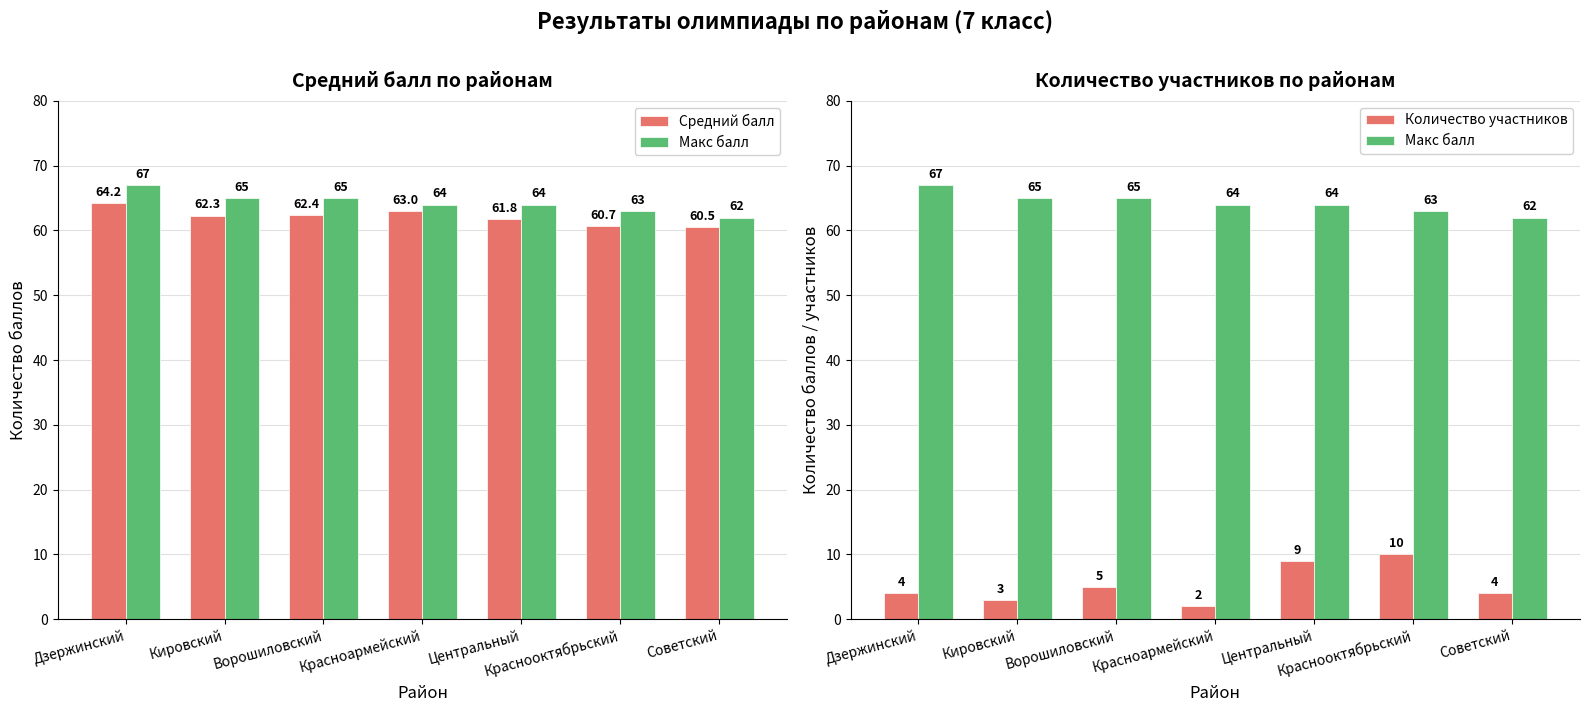

The Макс балл series shows 67.0 at Дзержинский. True or false?

True